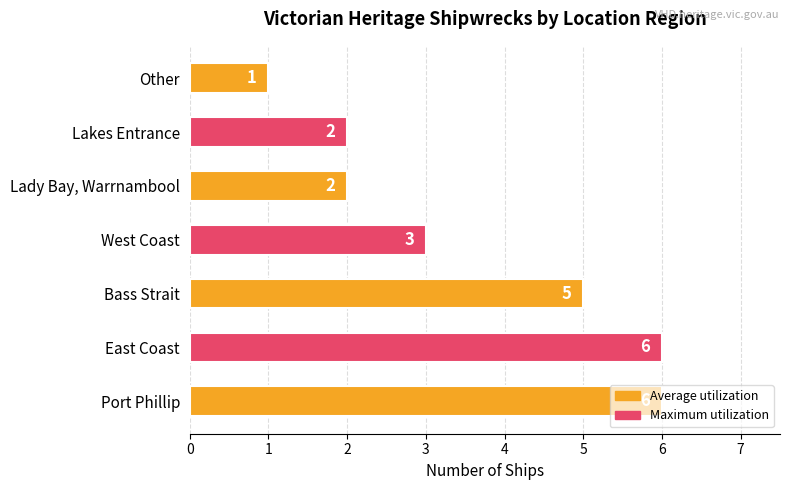

Count the values in the range 2 to 6.

6